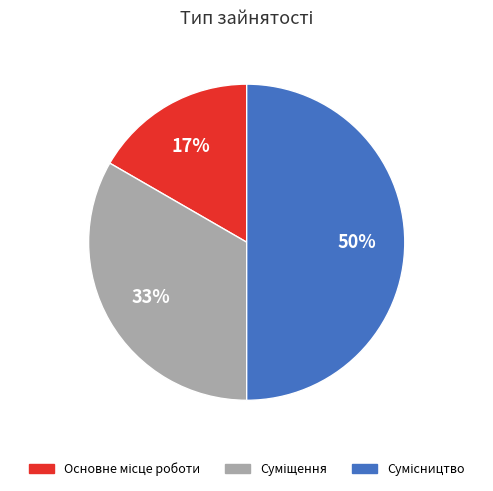

To the nearest percent, what is the difference between the largest and smallest slice percentages?

33%